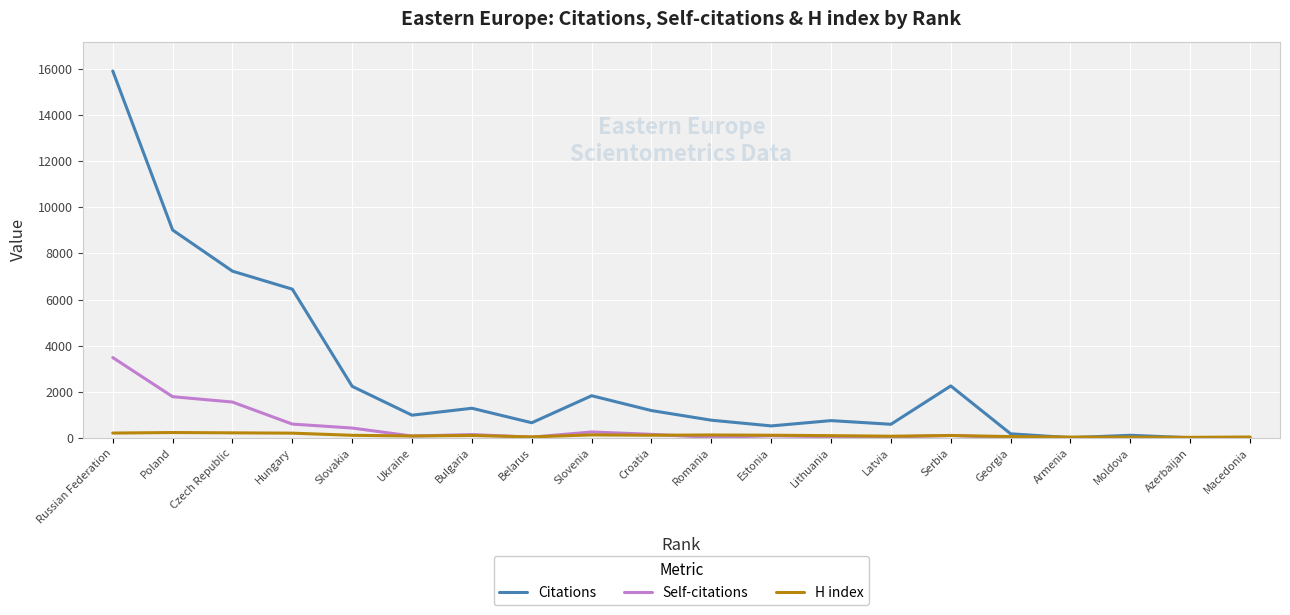

At which category is the sum across all series the highest?

Russian Federation